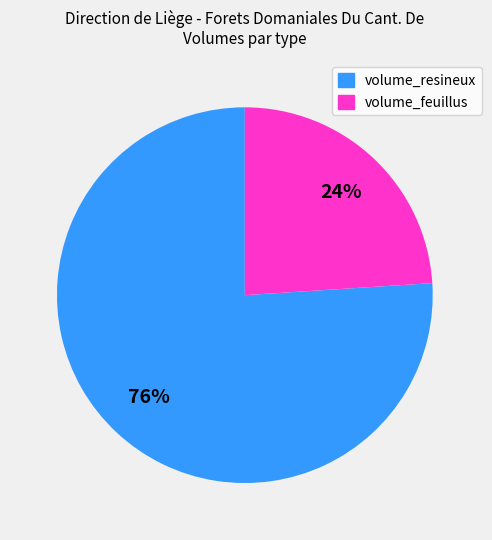

Rank the categories by value from lowest to highest.

volume_feuillus, volume_resineux